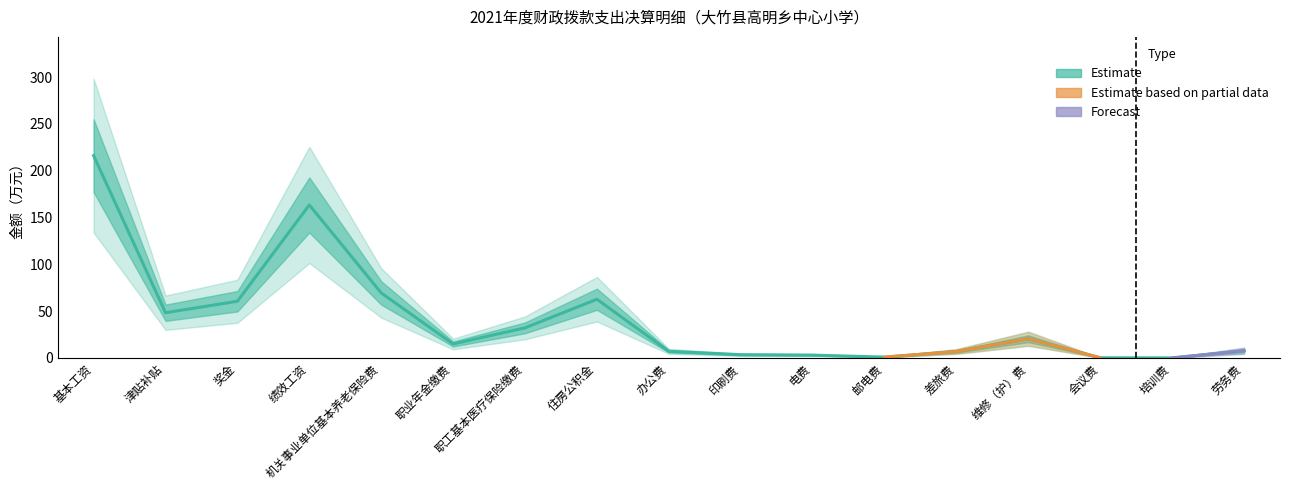

List the labels in order of value, smallest first.

培训费, 会议费, 邮电费, 电费, 印刷费, 差旅费, 办公费, 劳务费, 职业年金缴费, 维修（护）费, 职工基本医疗保险缴费, 津贴补贴, 奖金, 住房公积金, 机关事业单位基本养老保险费, 绩效工资, 基本工资